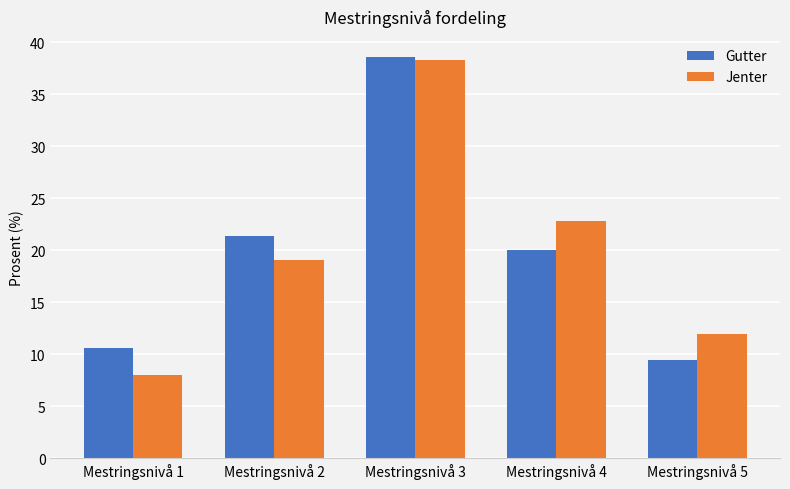

Is the value of Gutter at Mestringsnivå 3 greater than the value of Jenter at Mestringsnivå 2?

Yes